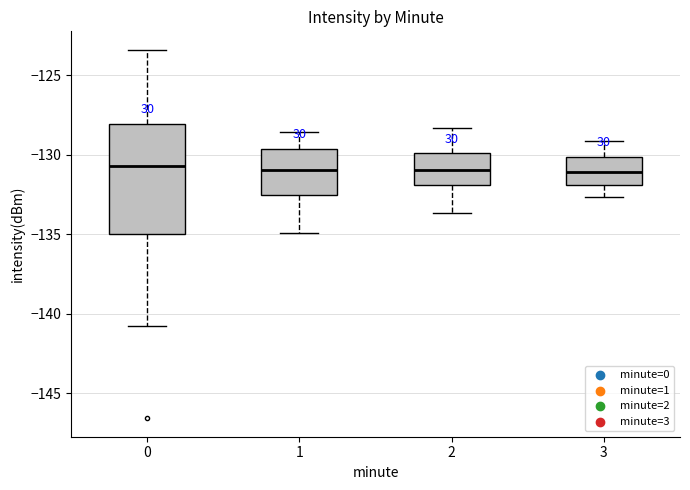

Reading left to right, transcribe this box plot: for each box, give where its median line is, the range the box spans, and where its two whiskers end, as read against the y-axis. The values are not printed on the chart, so give them approximately, as read against the axis.

0: median -130.5, box -135.0 to -128.0, whiskers -141.0 to -123.5
1: median -131.0, box -132.5 to -129.5, whiskers -135.0 to -128.5
2: median -131.0, box -132.0 to -130.0, whiskers -133.5 to -128.5
3: median -131.0, box -132.0 to -130.0, whiskers -132.5 to -129.0